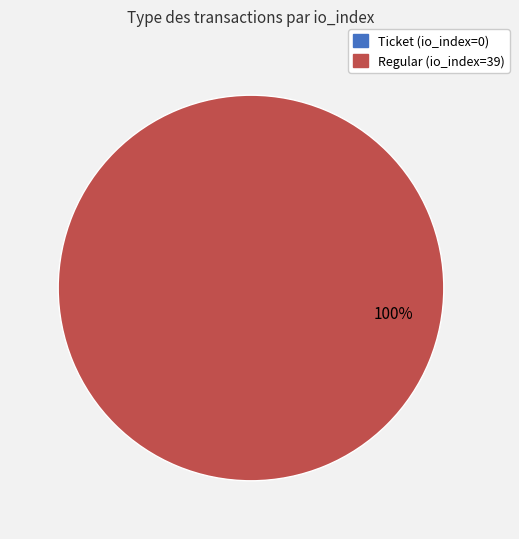

What is the change in value from Ticket (io_index=0) to Regular (io_index=39)?

+39